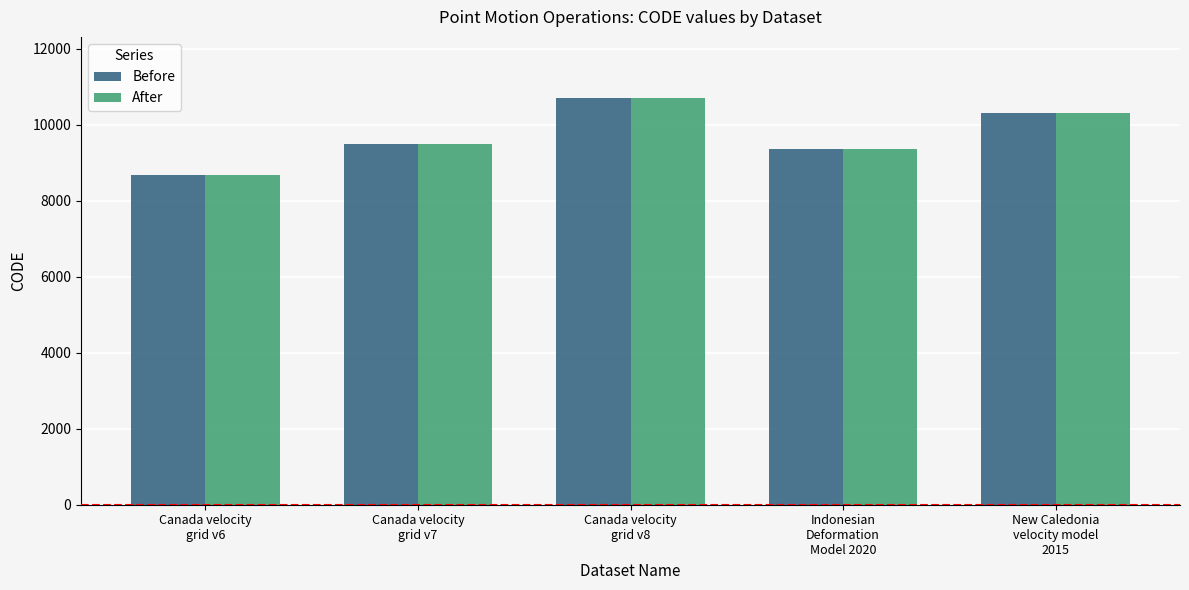

What is the label of the 1st bar from the right?

New Caledonia
velocity model
2015